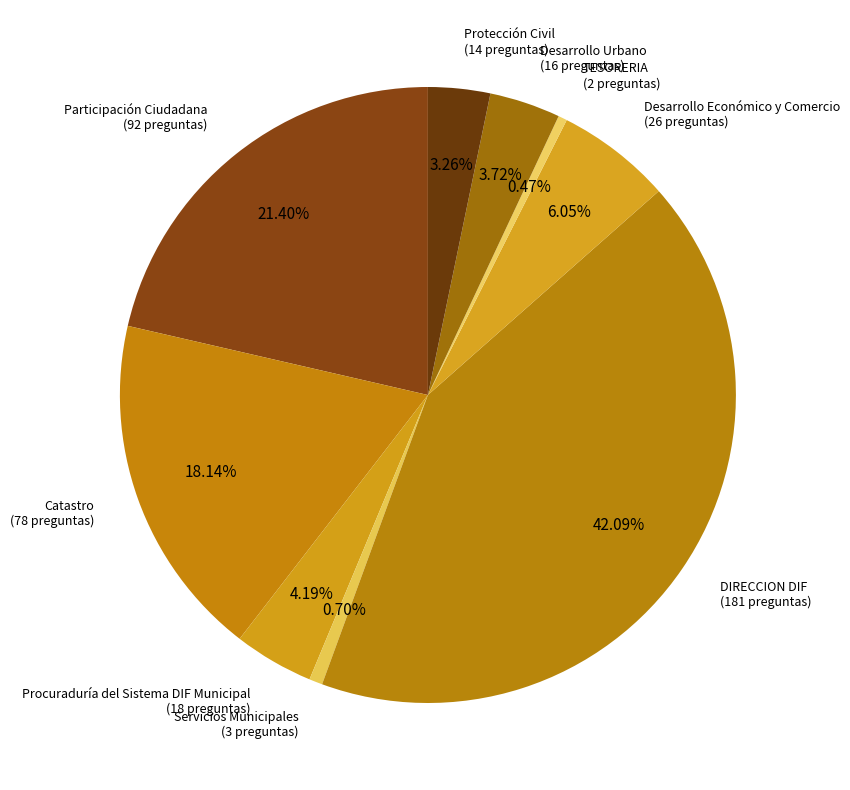

What is the ratio of the value at DIRECCION DIF to the value at Catastro?

2.3